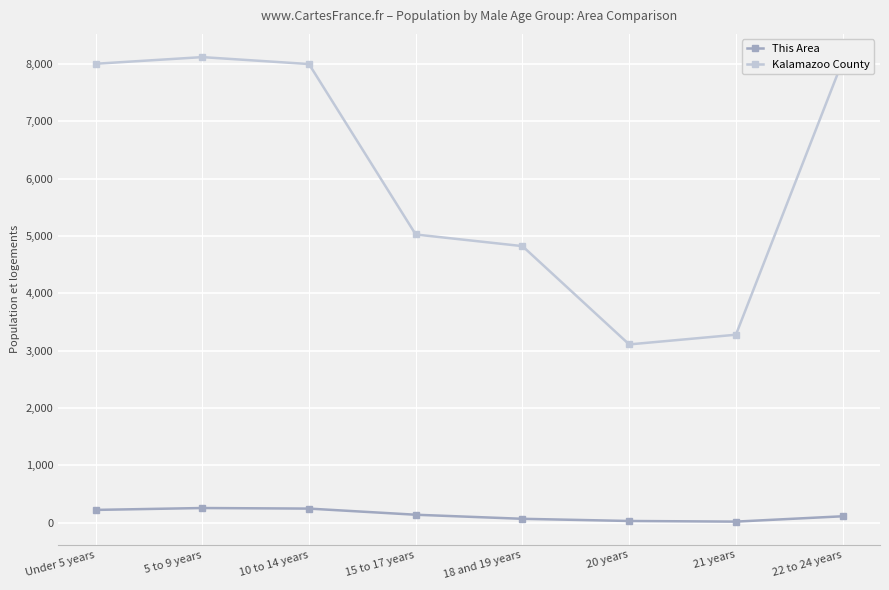

True or false: This Area and Kalamazoo County cross at least once.

False